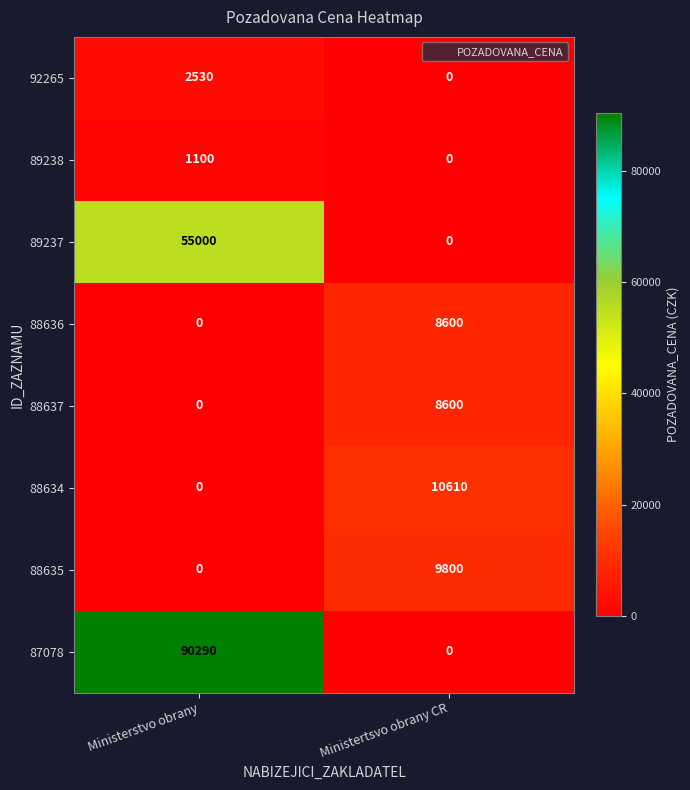

Rank the categories by 88637 value from lowest to highest.

Ministerstvo obrany, Ministertsvo obrany CR